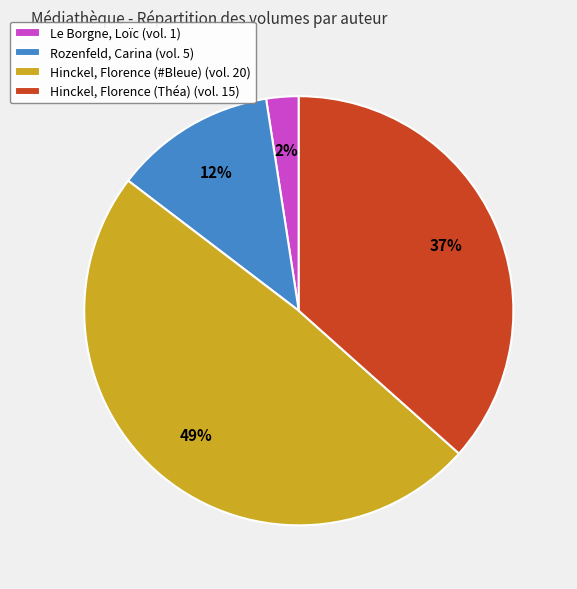

What is the largest slice in the pie chart?

Hinckel, Florence (#Bleue)